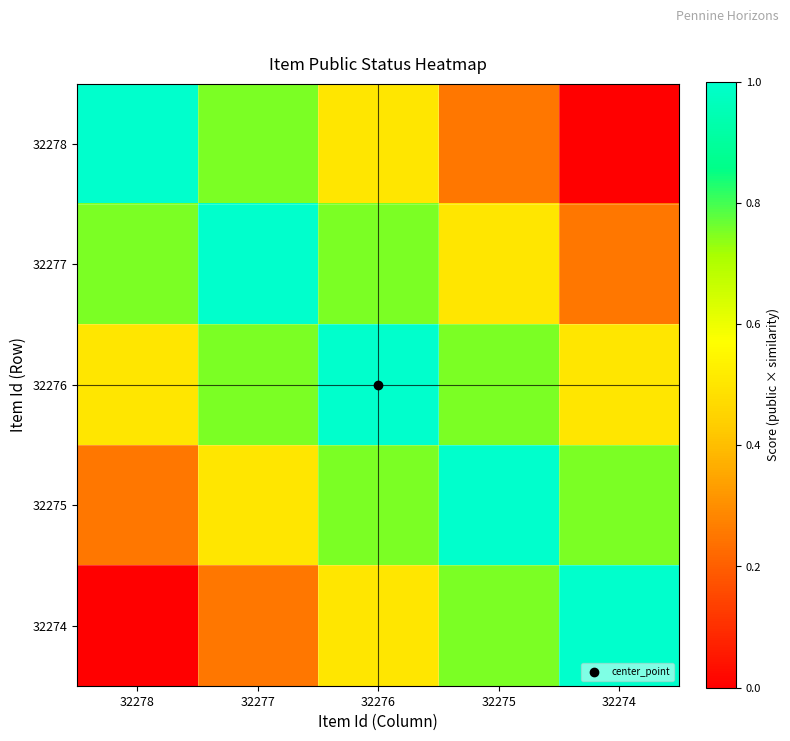

Rank the series by their maximum value, from highest to lowest.

32278, 32277, 32276, 32275, 32274